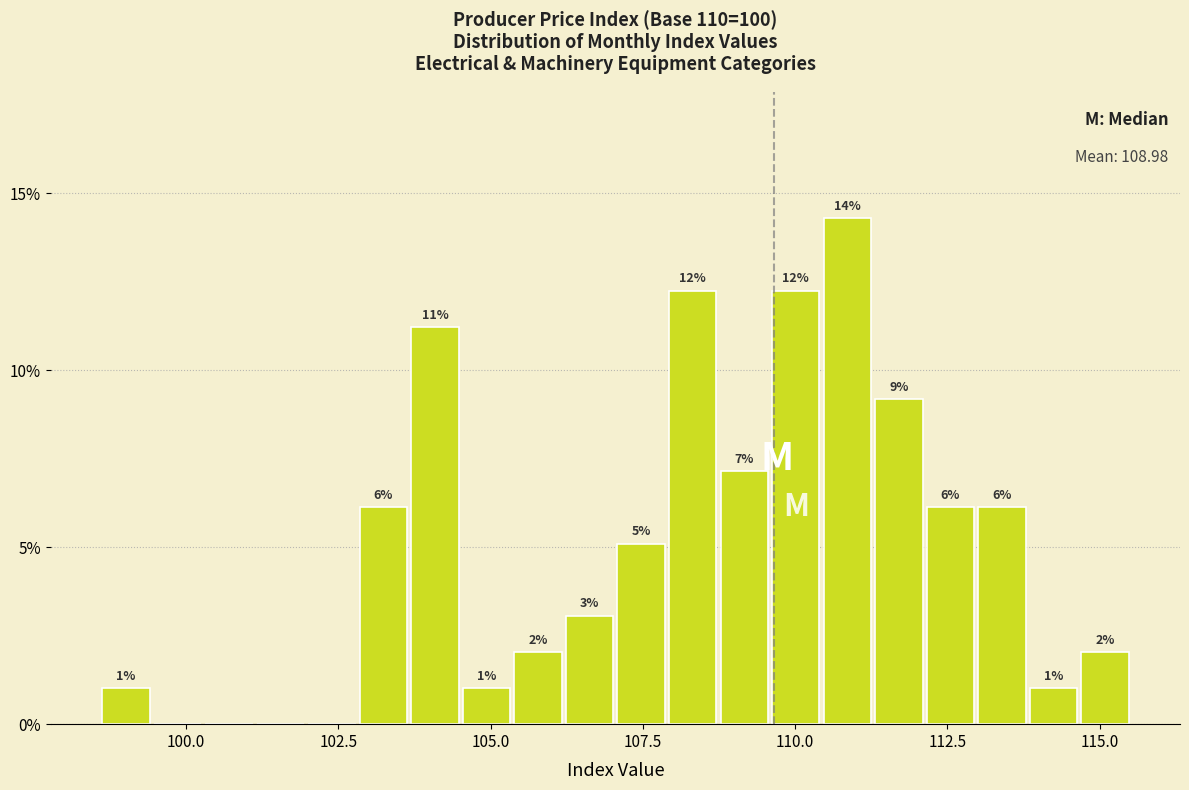

Around what value on the x-axis is the tallest bar? Give the approximate position of its centre, as read against the axis.

111.0